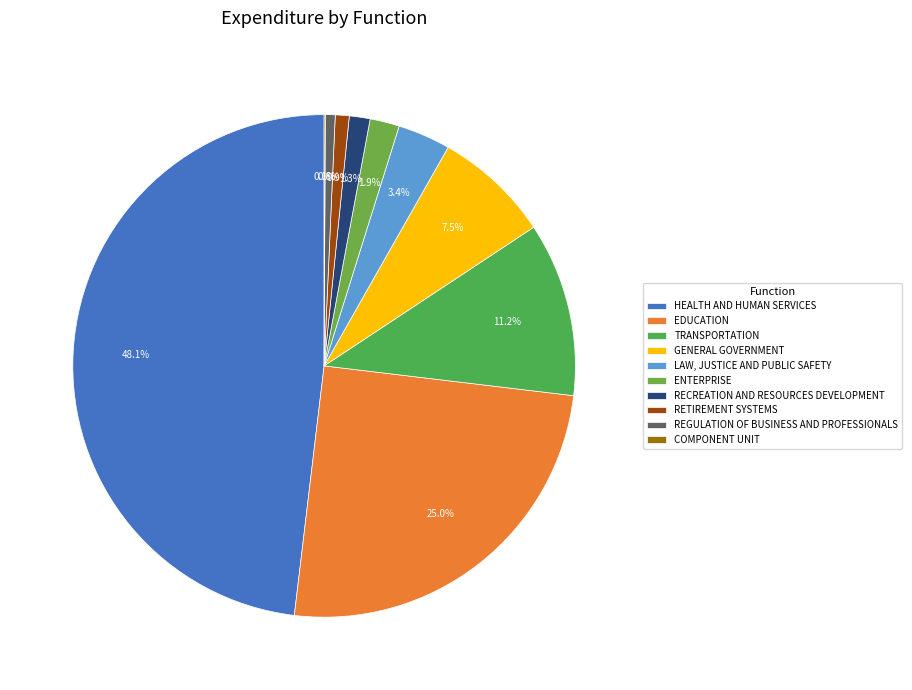

To the nearest percent, what is the average slice percentage?

10%